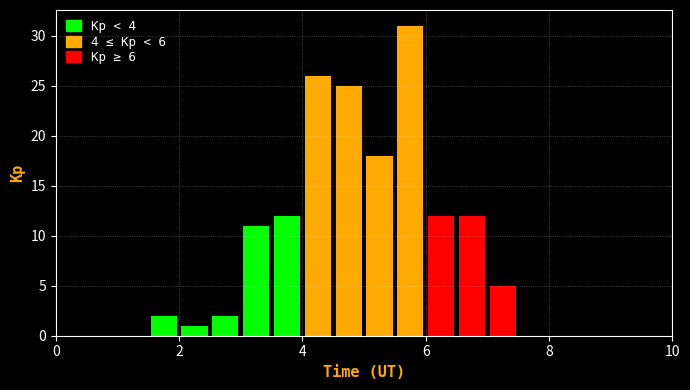

Read against the x-axis, roughly where is the centre of the tallest bar?

5.8